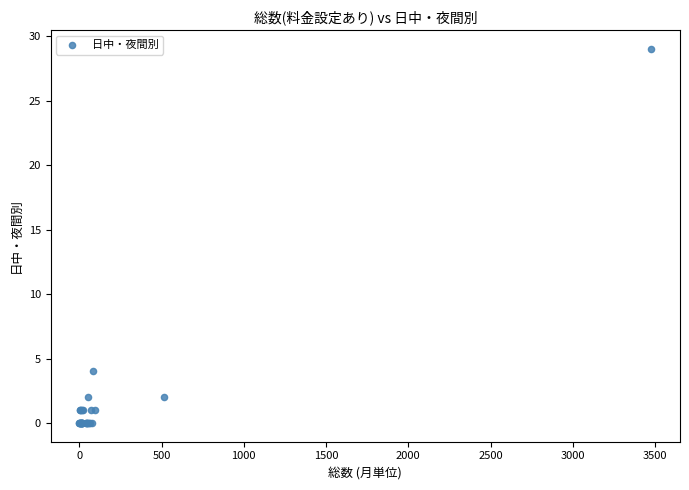

What Y value in the scatter plot is closest to 14?

4